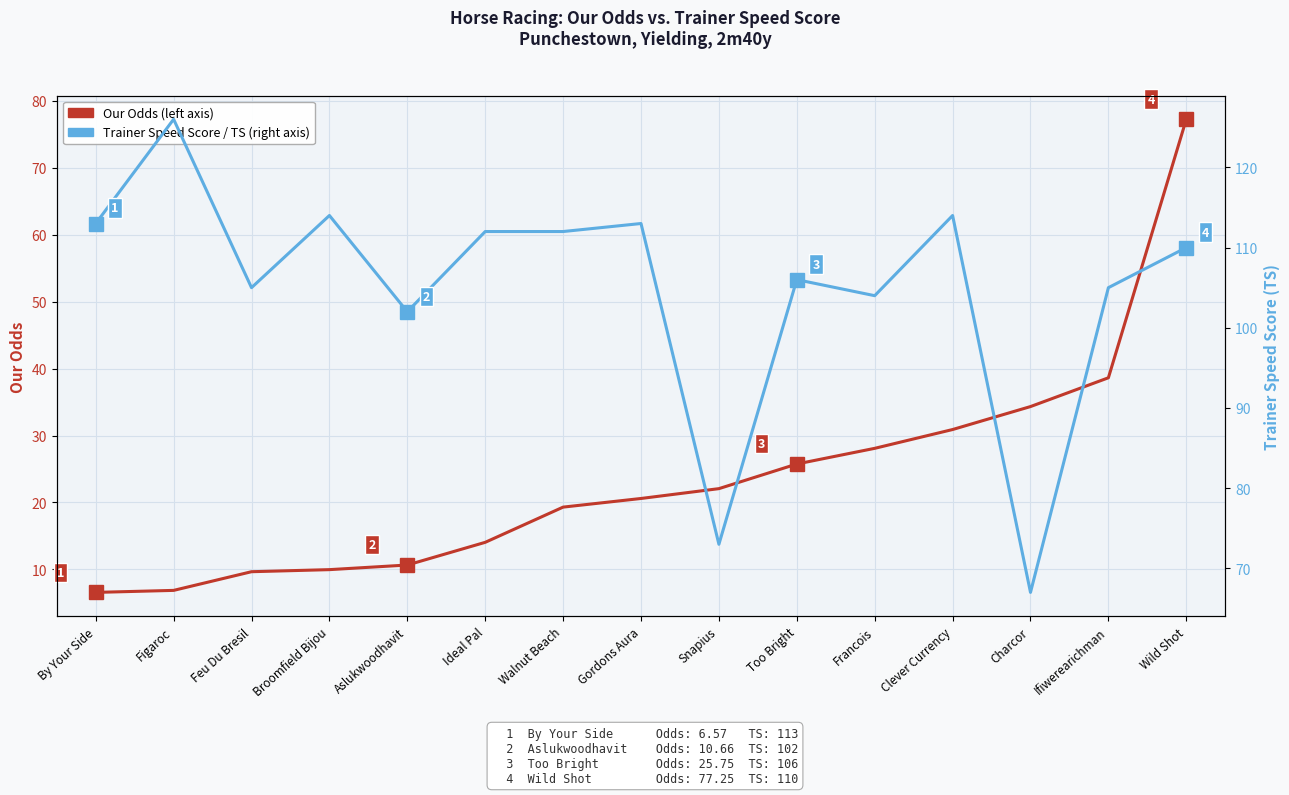

At which label does Our Odds (left axis) reach its minimum?

By Your Side